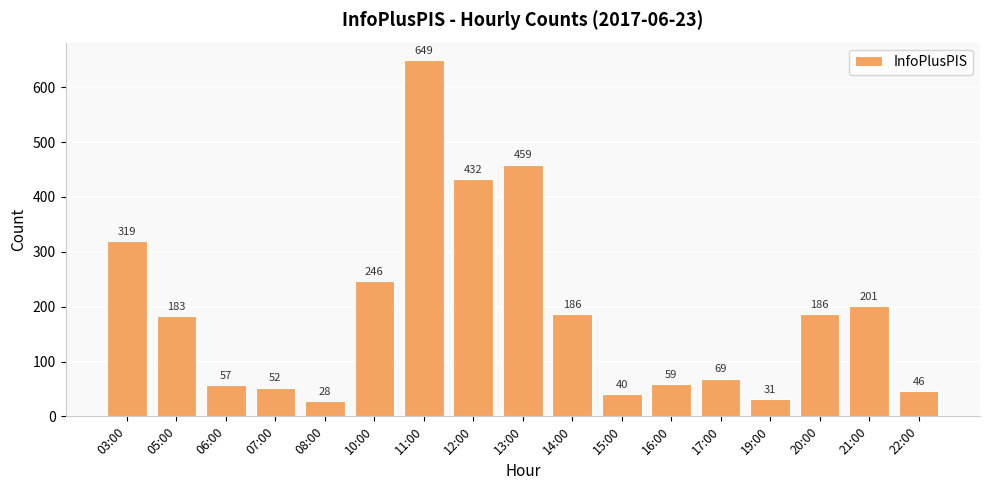

What is the greatest value displayed?

649